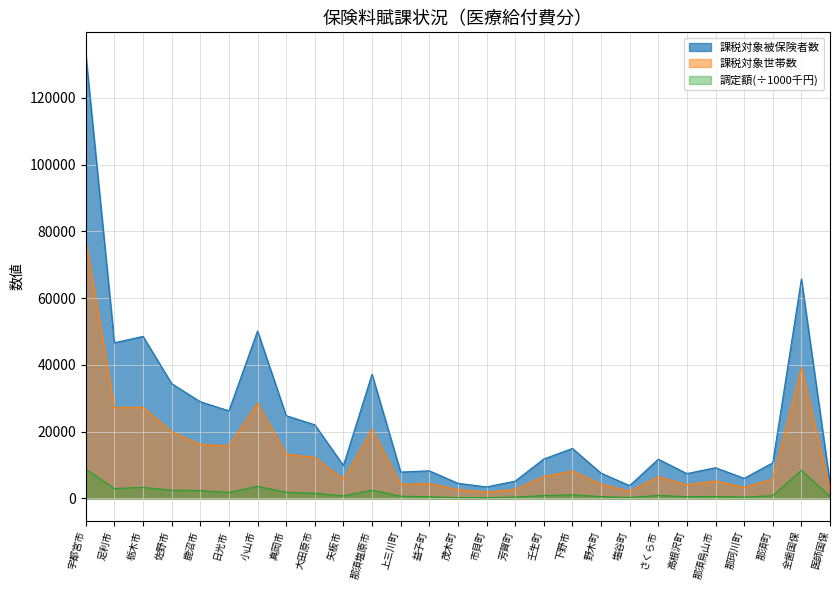

At which category does 課税対象被保険者数 reach its first local valley?

足利市